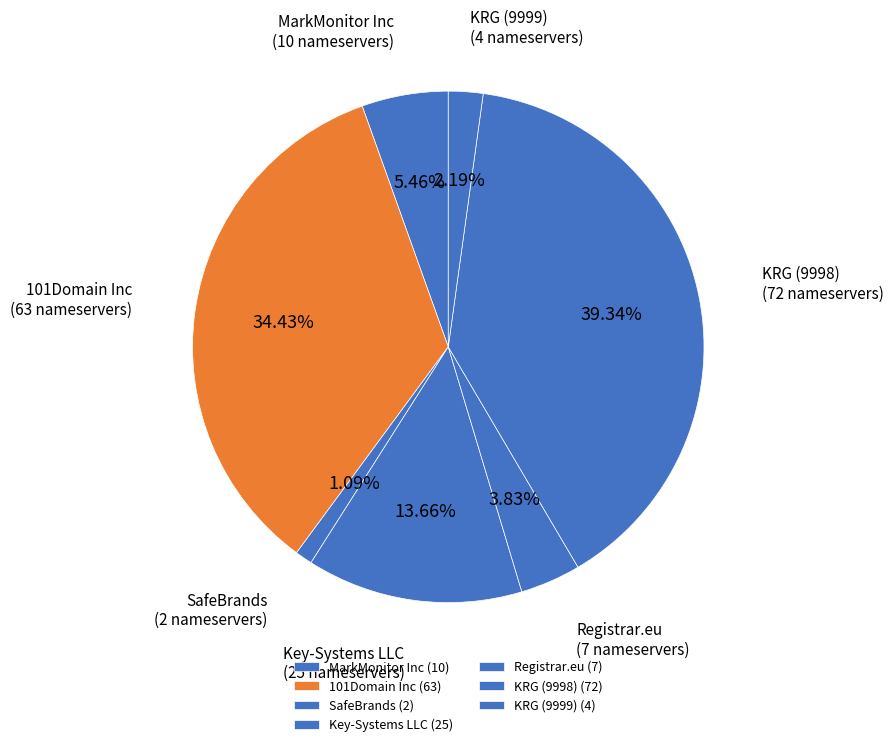

Is there any slice that represents more than half of the pie?

No